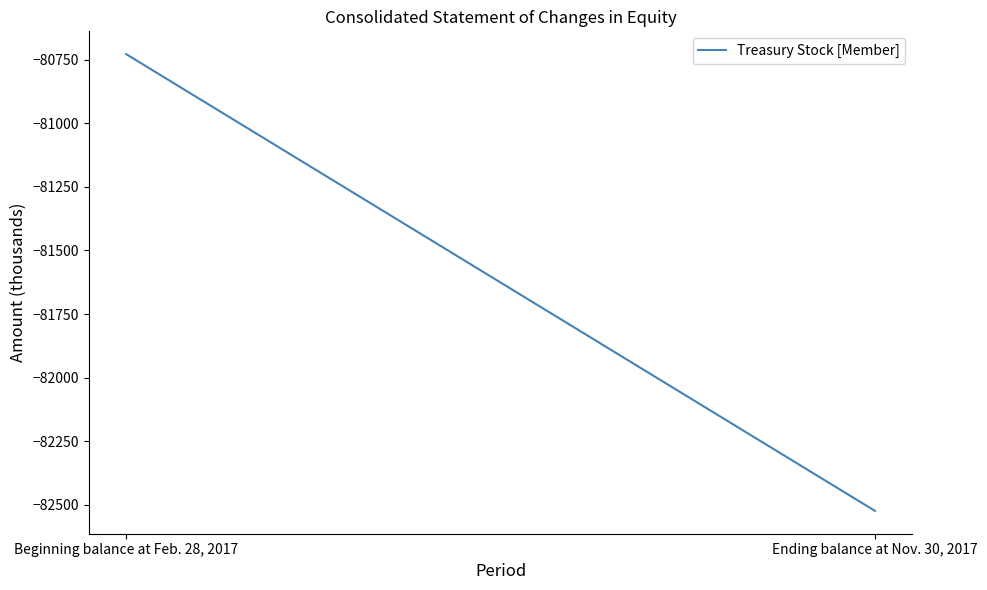

Which label corresponds to the largest value in the chart?

Beginning balance at Feb. 28, 2017